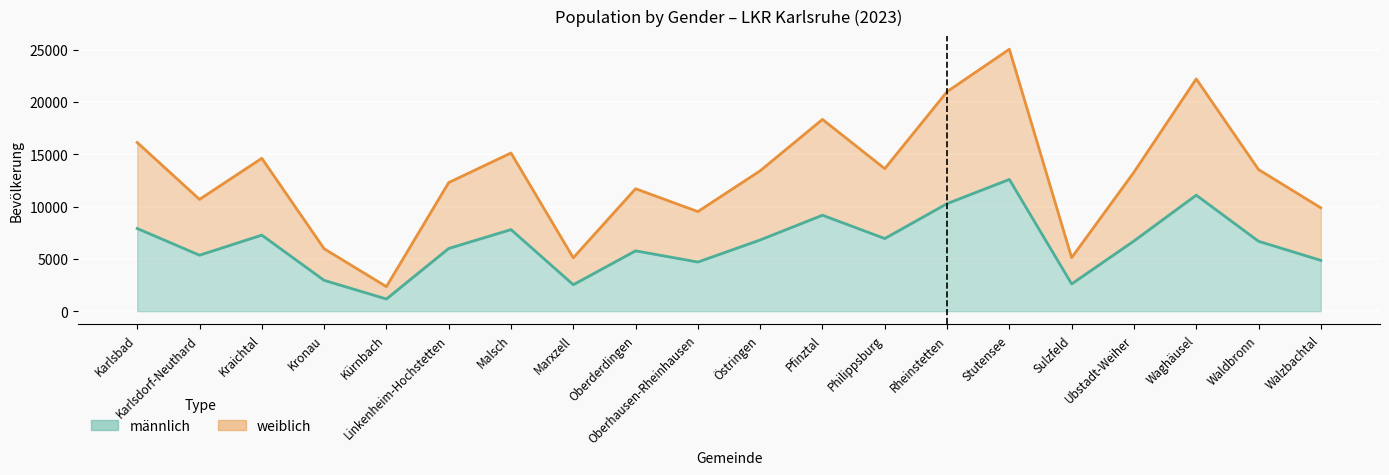

At how many categories does at least one series exceed 8968?

16